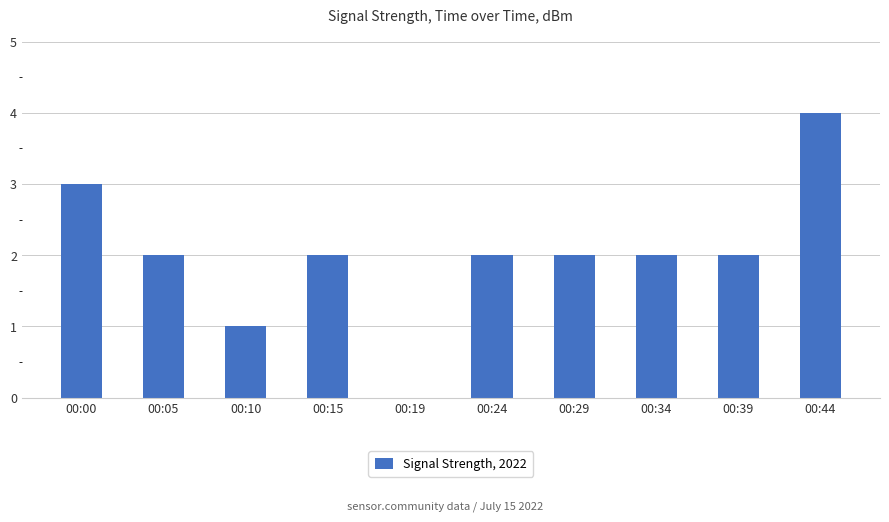

What is the maximum value shown in the chart?

4